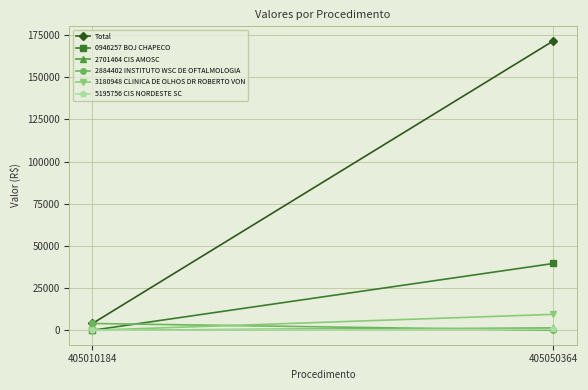

List the series in order of their peak value, highest first.

Total, 0946257 BOJ CHAPECO, 3180948 CLINICA DE OLHOS DR ROBERTO VON, 2884402 INSTITUTO WSC DE OFTALMOLOGIA, 2701464 CIS AMOSC, 5195756 CIS NORDESTE SC